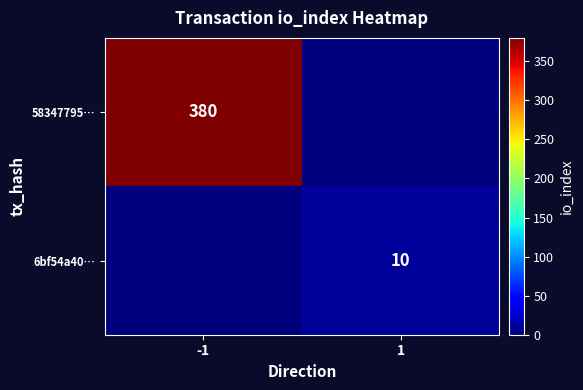

At which category is the sum across all series the highest?

-1